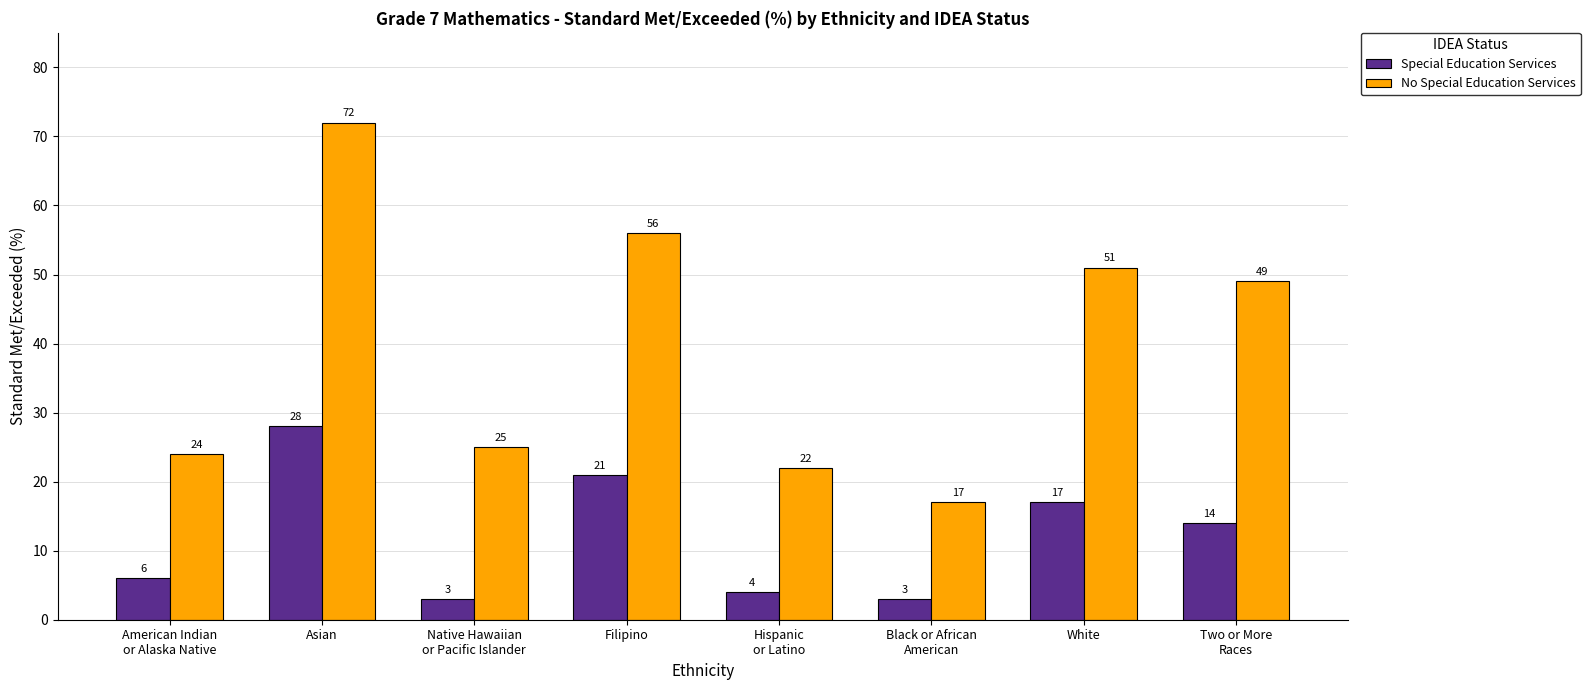

Reading left to right, what are all the values shown in this chart?

Special Education Services: American Indian
or Alaska Native=6	Asian=28	Native Hawaiian
or Pacific Islander=3	Filipino=21	Hispanic
or Latino=4	Black or African
American=3	White=17	Two or More
Races=14
No Special Education Services: American Indian
or Alaska Native=24	Asian=72	Native Hawaiian
or Pacific Islander=25	Filipino=56	Hispanic
or Latino=22	Black or African
American=17	White=51	Two or More
Races=49